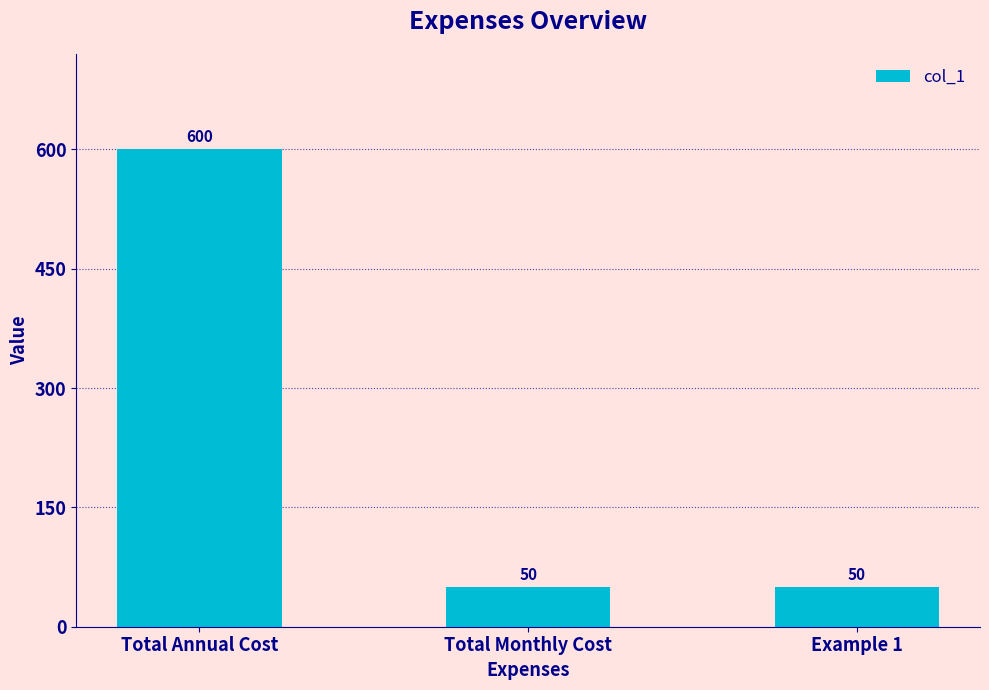

What is the change in value from Total Annual Cost to Example 1?

-550